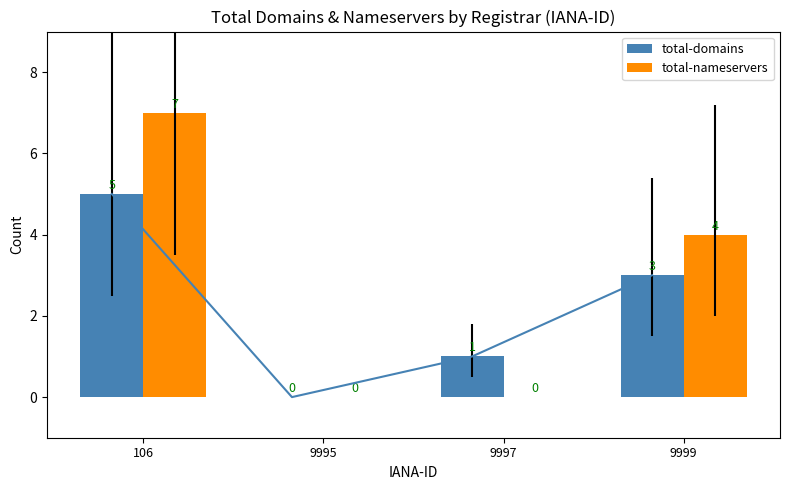

What is the average value of the total-nameservers series?

3